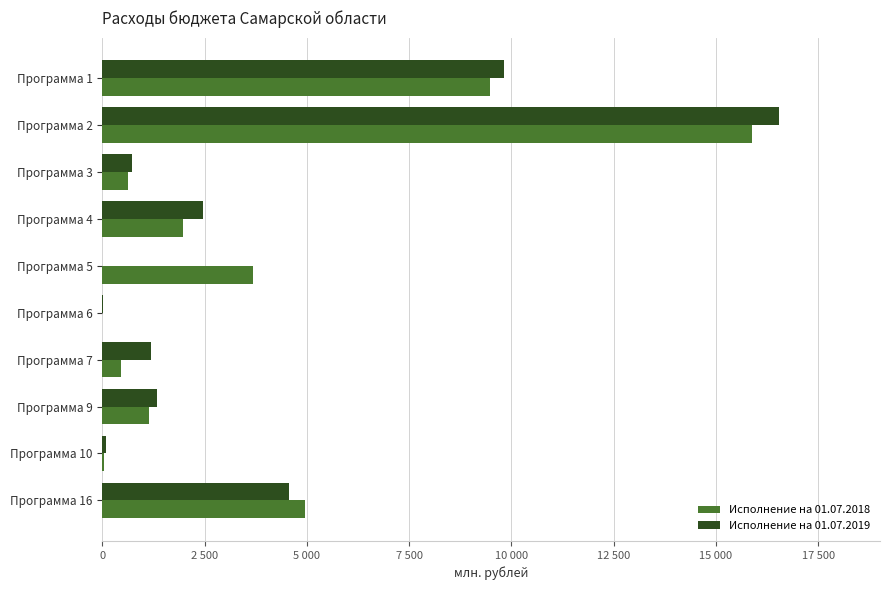

What are all the series names shown in the legend?

Исполнение на 01.07.2018, Исполнение на 01.07.2019